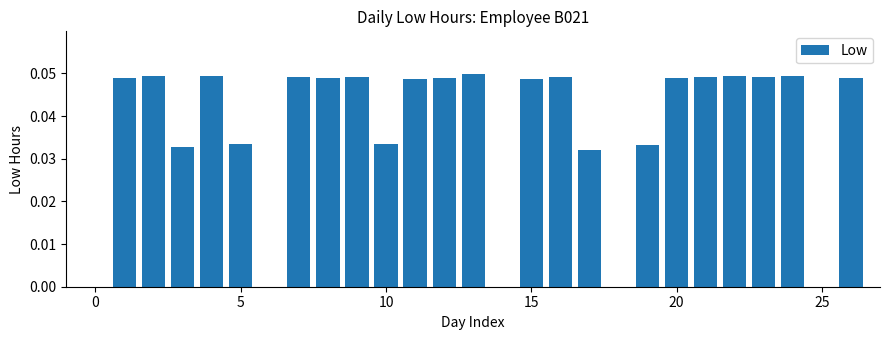

What is the sum of all values?

1.0